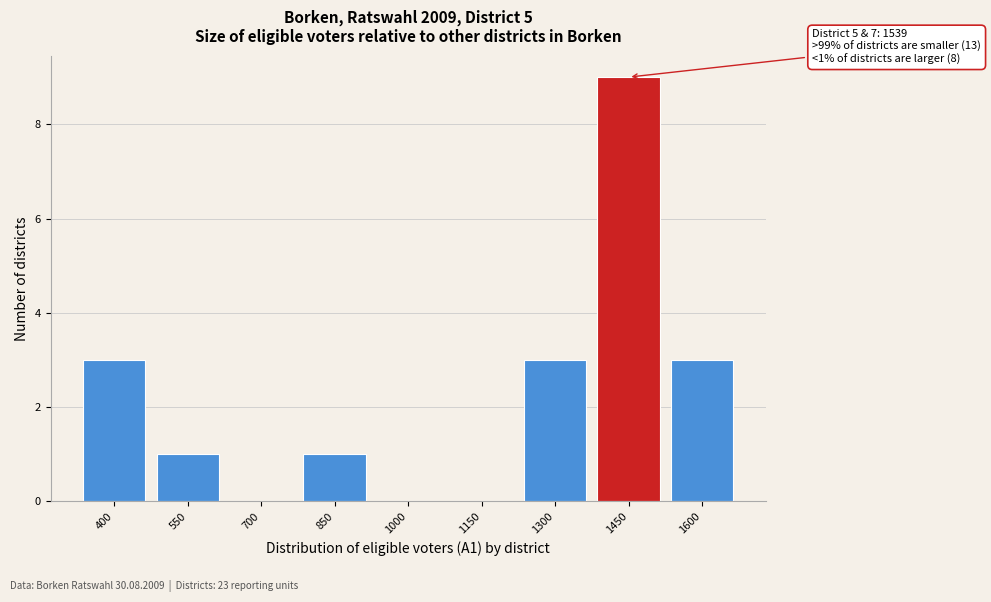

Reading left to right, what are all the values shown in this chart?

400=3	550=1	700=0	850=1	1000=0	1150=0	1300=3	1450=9	1600=3